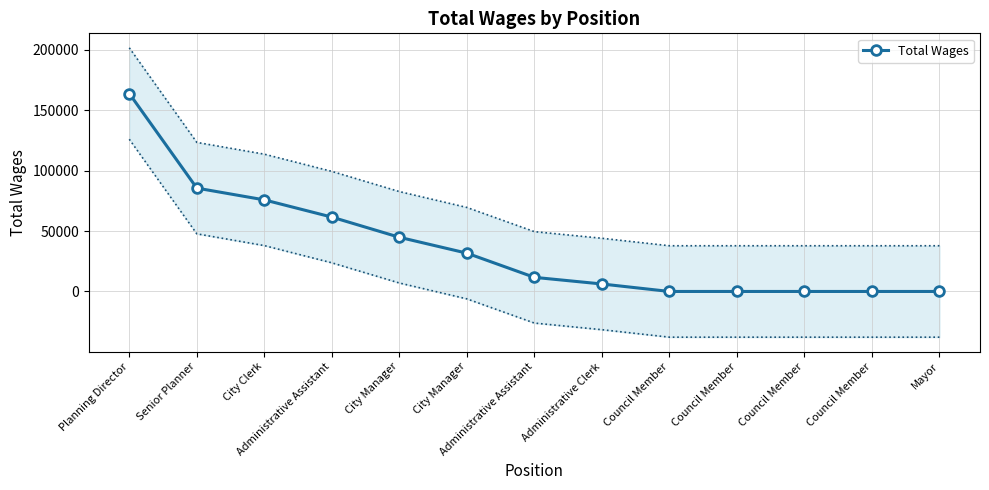

What is the difference between the values at City Clerk and Administrative Assistant?

64088